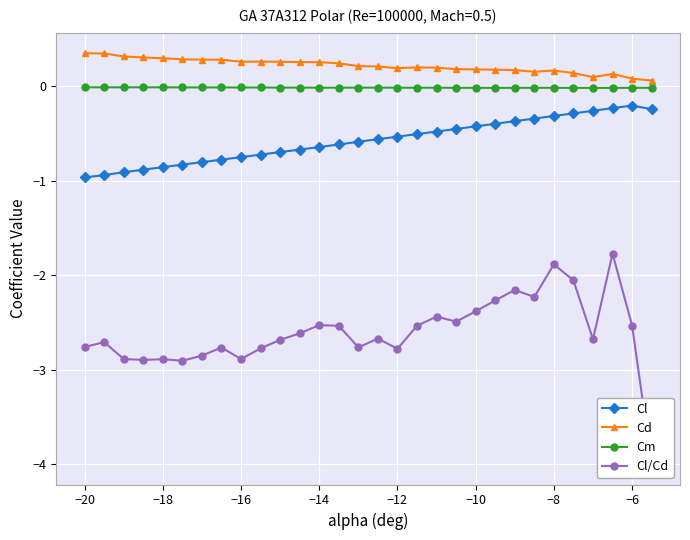

True or false: Cl and Cl/Cd intersect in this chart.

False